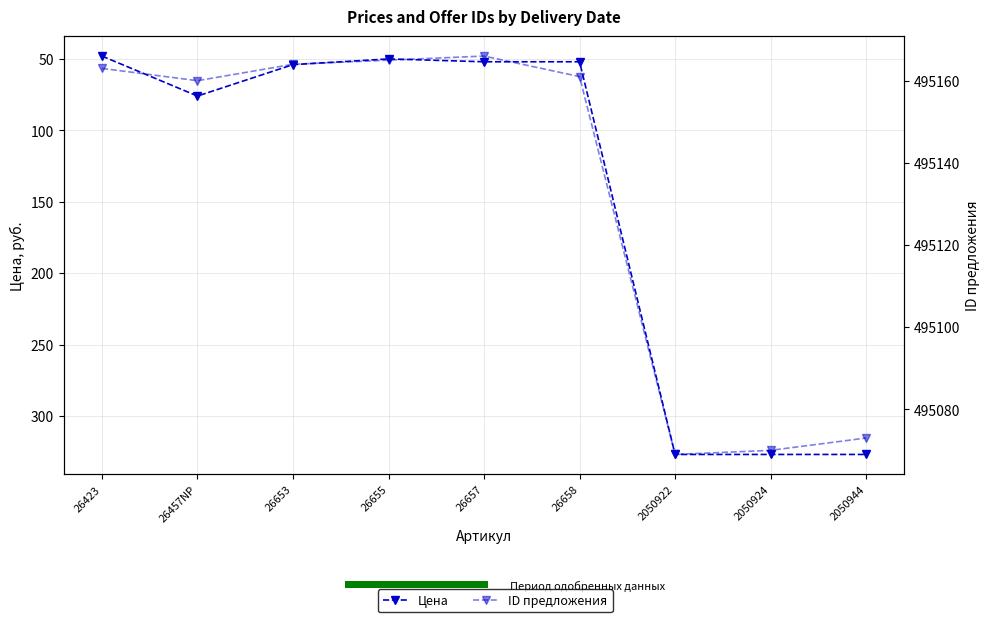

How many data points in Цена are above 54?

4